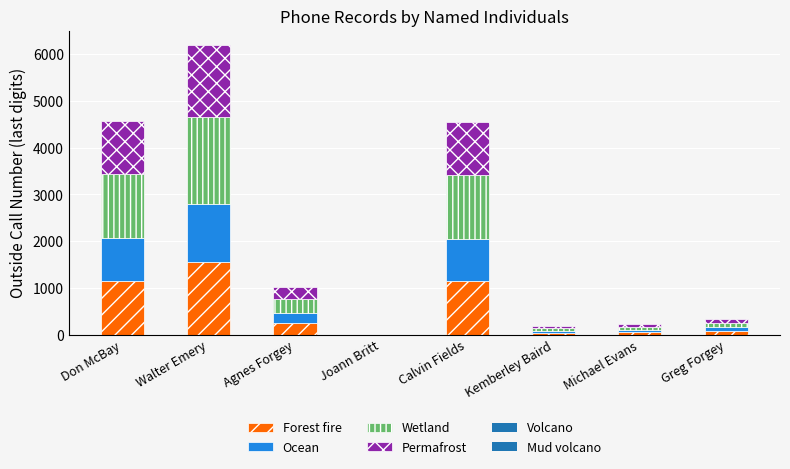

What is the total value across all series at Calvin Fields?

4550.0